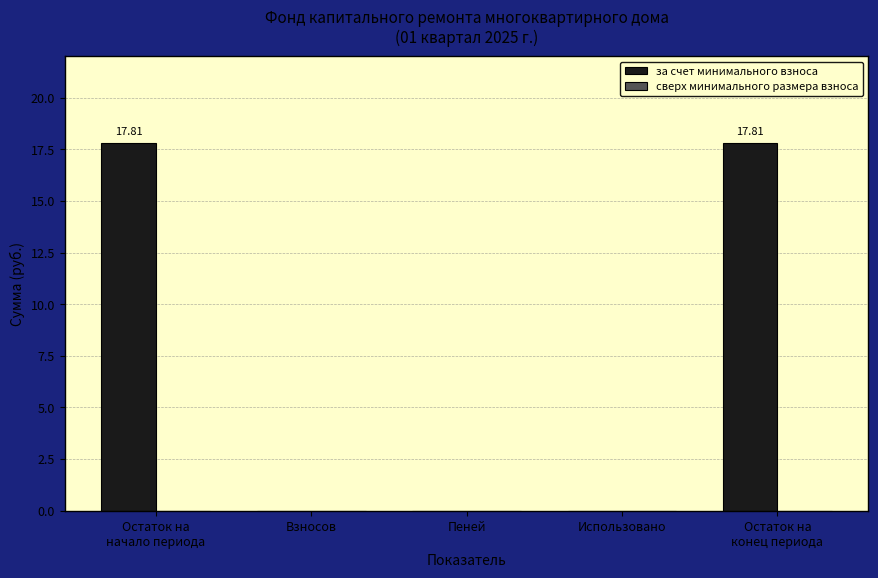

What is the sum of all values?

35.6